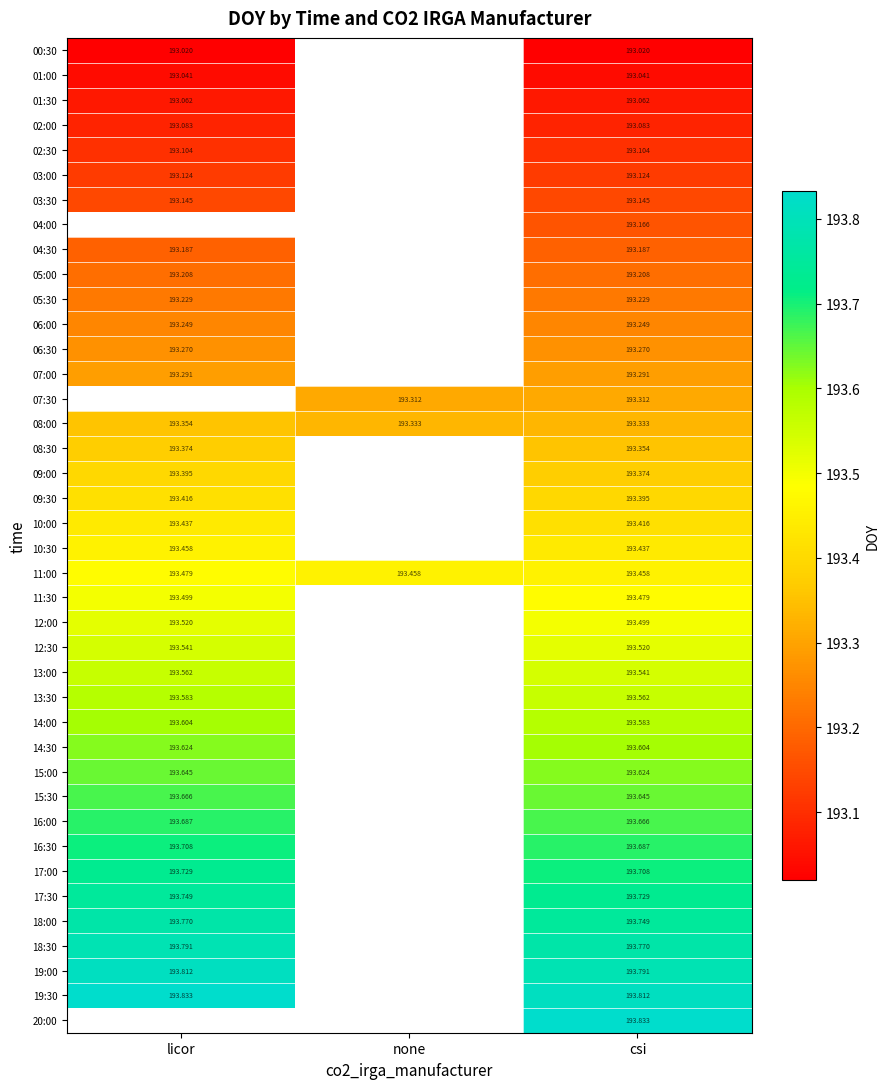

What is the greatest value displayed?

193.8